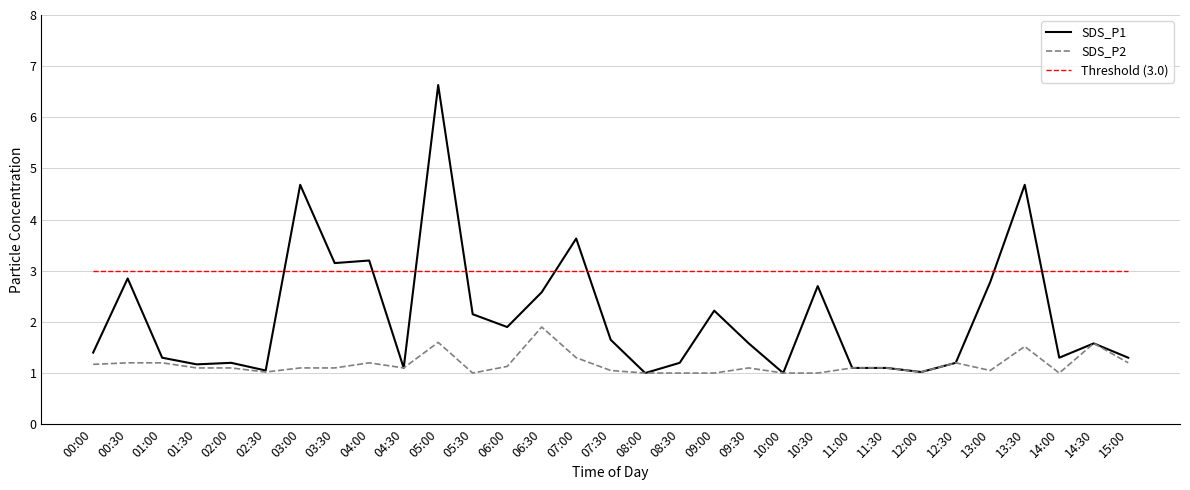

Where do SDS_P1 and Threshold (3.0) first cross each other?

02:30 and 03:00